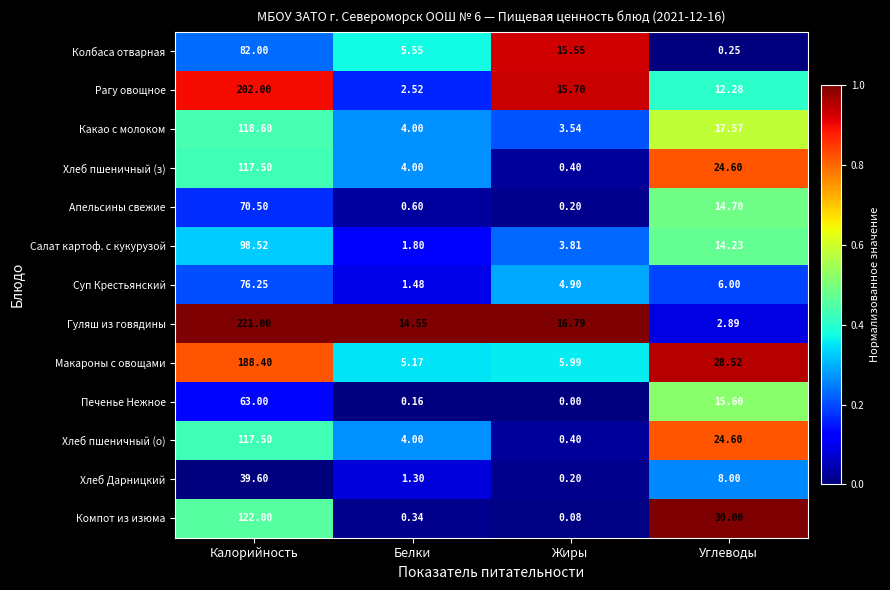

Which series has the largest total across all categories?

Гуляш из говядины